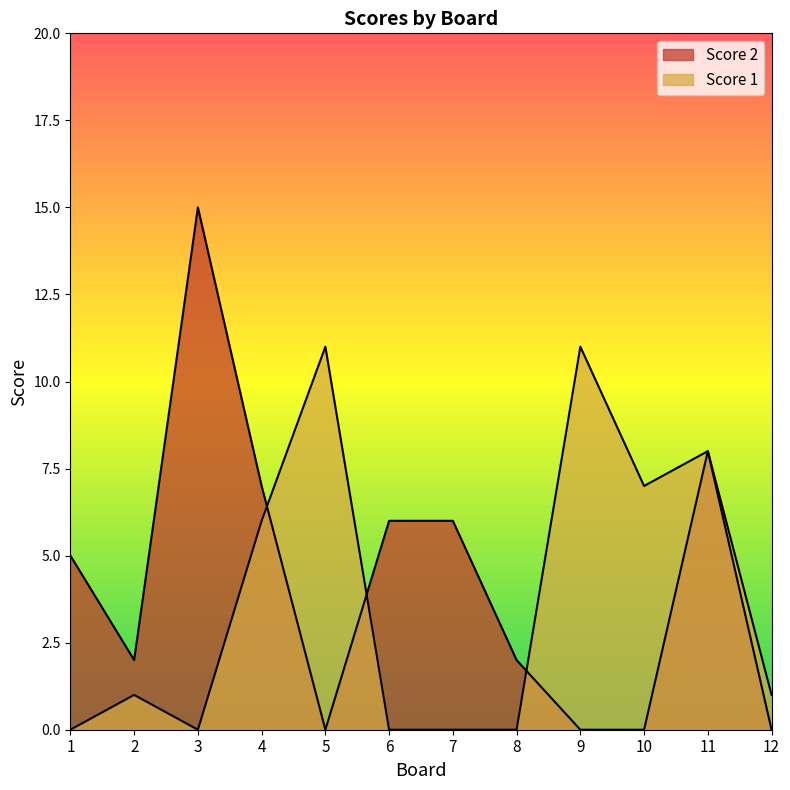

At which category does Score 1 reach its first local peak?

2